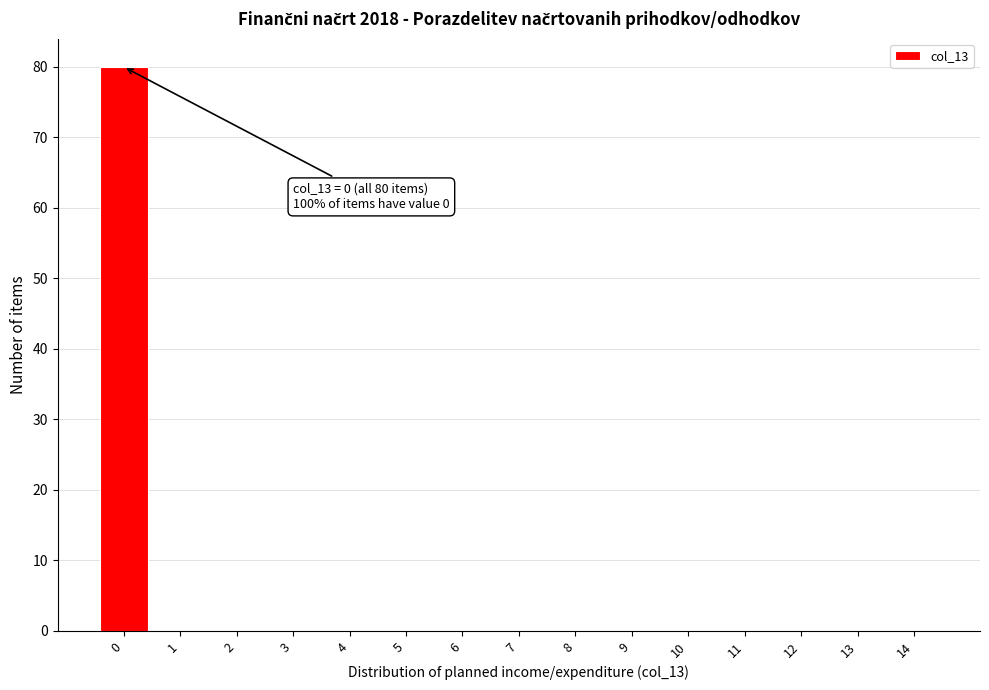

Reading left to right, what are all the values shown in this chart?

0=80	1=0	2=0	3=0	4=0	5=0	6=0	7=0	8=0	9=0	10=0	11=0	12=0	13=0	14=0